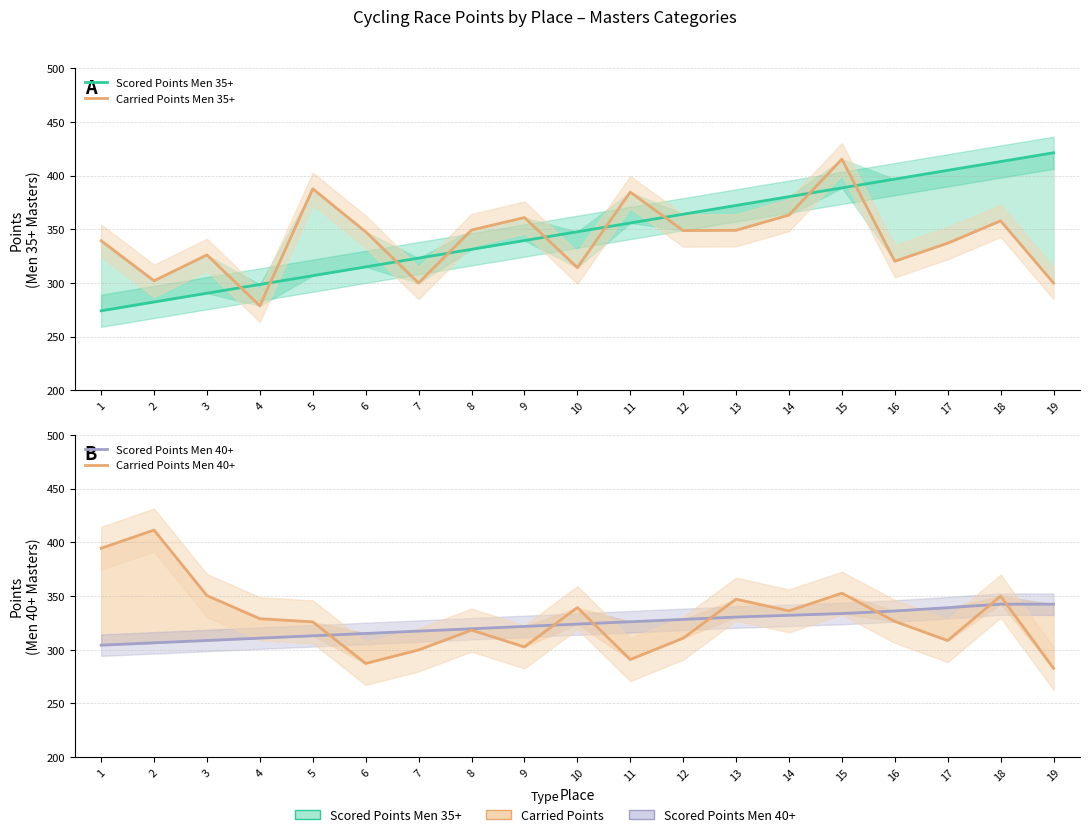

Rank the categories by Carried Points Men 40+ value from lowest to highest.

19, 6, 11, 7, 9, 17, 12, 8, 5, 16, 4, 14, 10, 13, 18, 3, 15, 1, 2